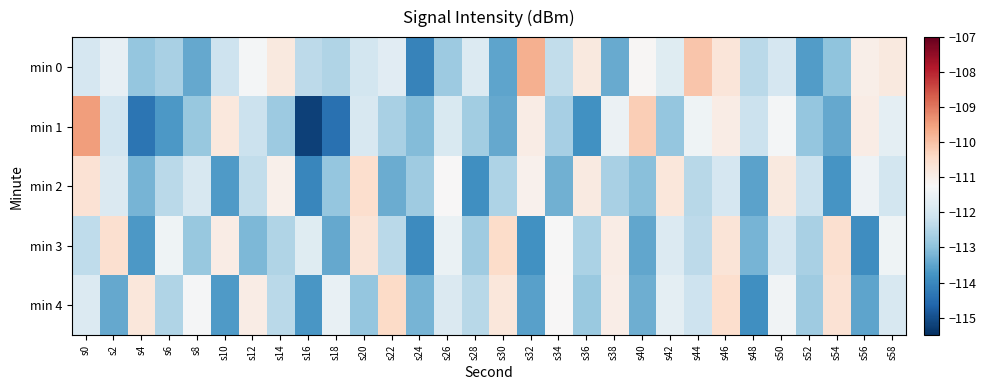

Rank the series by their maximum value, from highest to lowest.

min 1, min 0, min 4, min 3, min 2